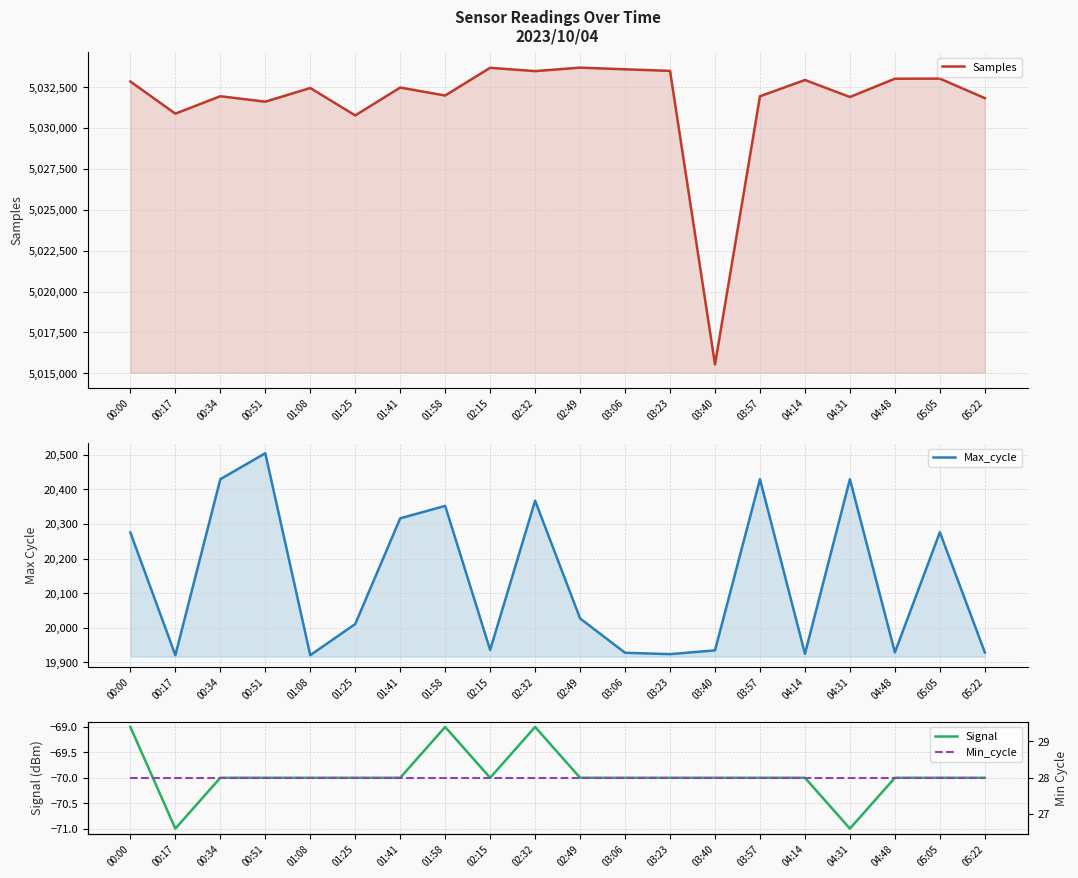

What is the label of the 16th point from the right?

01:08